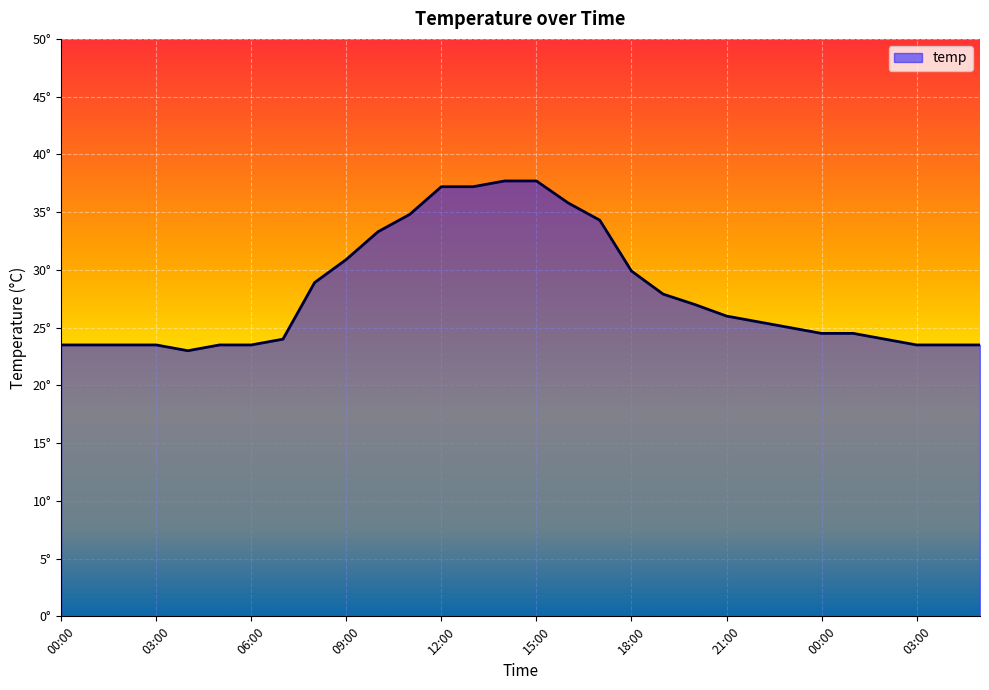

Reading left to right, transcribe all the data shown in this chart.

00:00=23.5	01:00=23.5	02:00=23.5	03:00=23.5	04:00=23.0	05:00=23.5	06:00=23.5	07:00=24.0	08:00=28.9	09:00=30.9	10:00=33.3	11:00=34.8	12:00=37.2	13:00=37.2	14:00=37.7	15:00=37.7	16:00=35.8	17:00=34.3	18:00=29.9	19:00=27.9	20:00=27.0	21:00=26.0	22:00=25.5	23:00=25.0	00:00=24.5	01:00=24.5	02:00=24.0	03:00=23.5	04:00=23.5	05:00=23.5